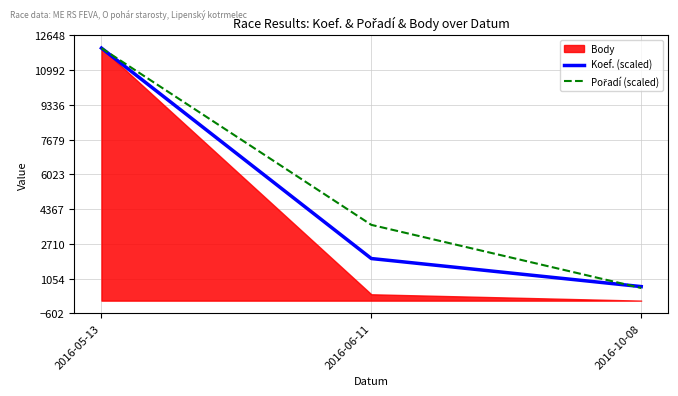

List the labels in order of Koef. (scaled) value, smallest first.

2016-10-08, 2016-06-11, 2016-05-13